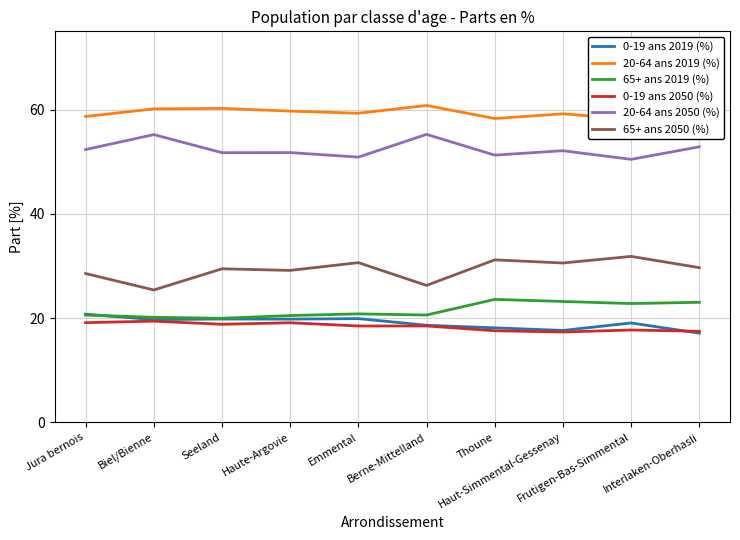

How many interior local valleys does the 20-64 ans 2050 (%) series have?

4